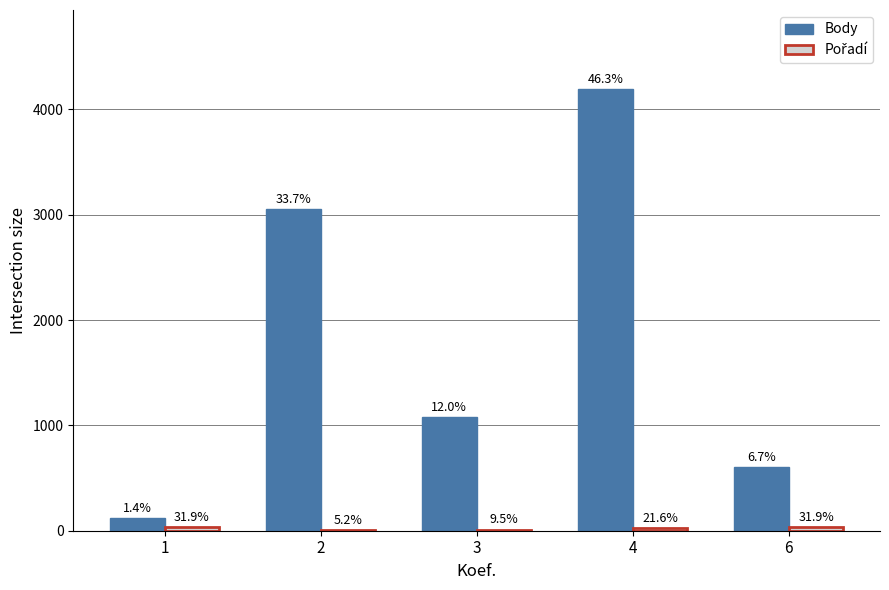

Is it true that Pořadí equals 37 at 1?

True